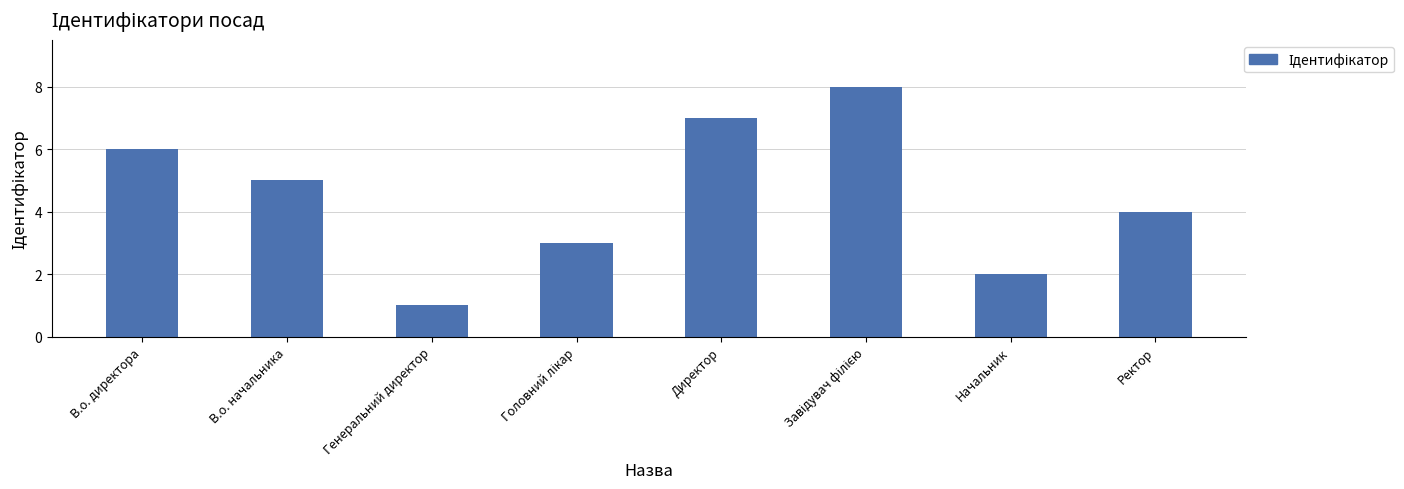

The value at Директор is 2. True or false?

False